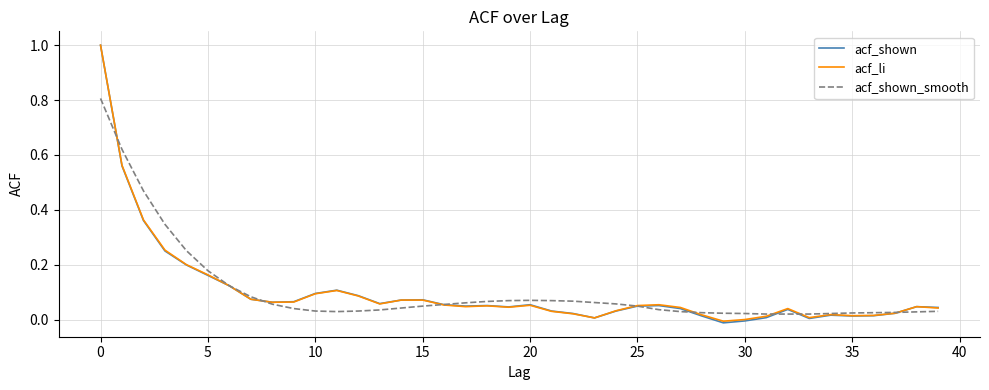

What is the maximum value for acf_shown?

1.0